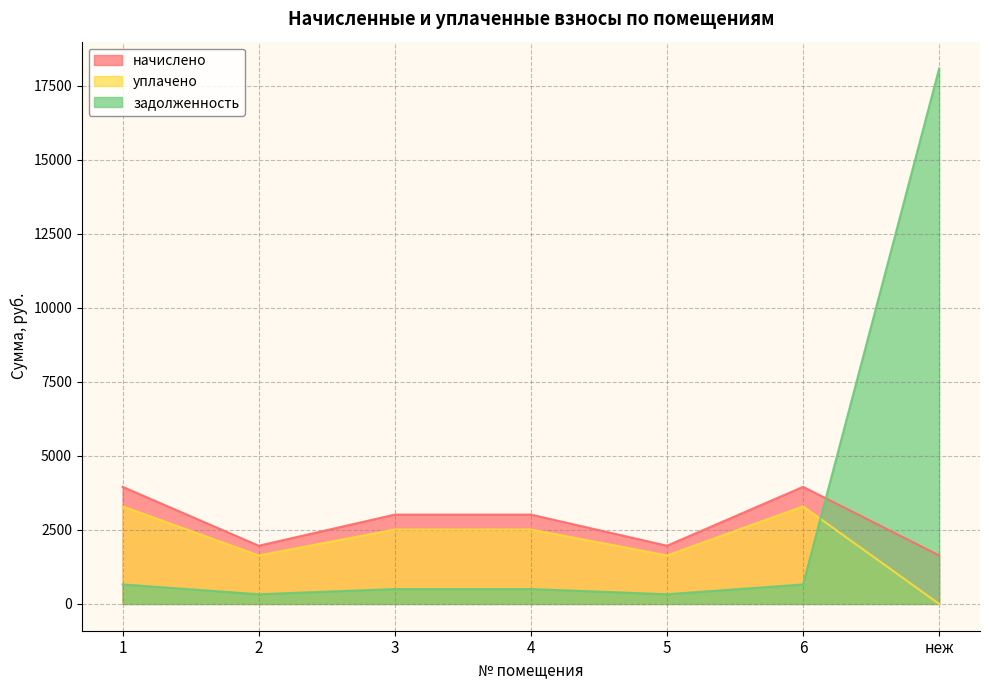

What is the sum of the уплачено values at 6 and 1?

6591.0